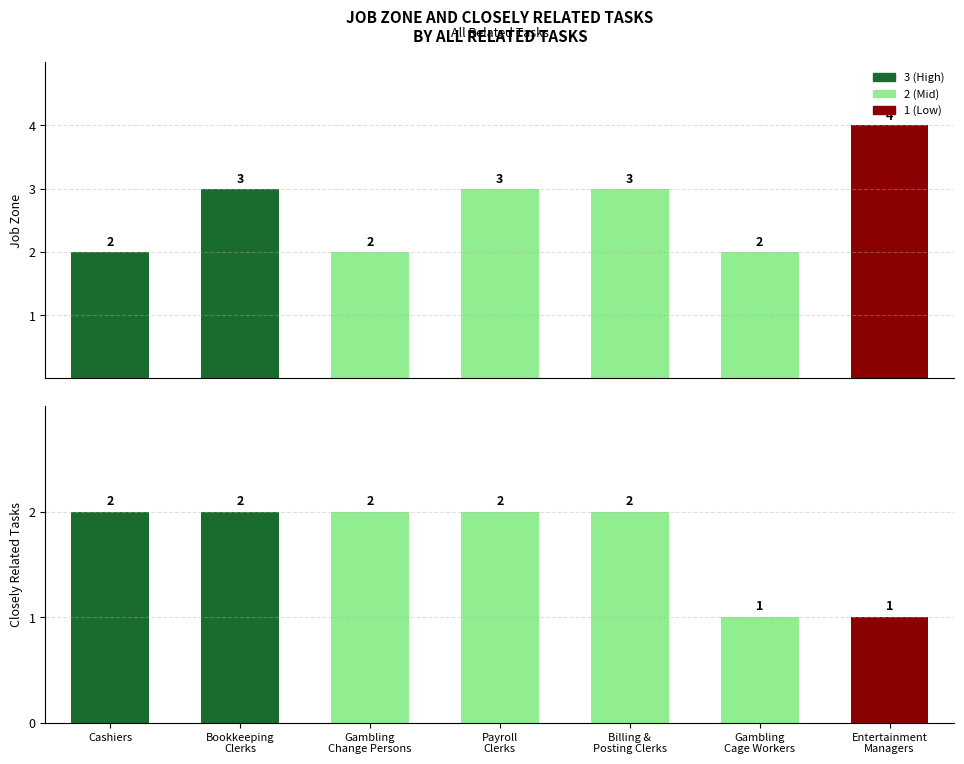

Reading left to right, list all the values displayed in this chart.

Job Zone: Cashiers=2	Bookkeeping, Accounting, and Auditing Clerks=3	Gambling Change Persons=2	Payroll and Timekeeping Clerks=3	Billing and Posting Clerks=3	Gambling Cage Workers=2	Entertainment and Recreation Managers=4
Closely Related Tasks: Cashiers=2	Bookkeeping, Accounting, and Auditing Clerks=2	Gambling Change Persons=2	Payroll and Timekeeping Clerks=2	Billing and Posting Clerks=2	Gambling Cage Workers=1	Entertainment and Recreation Managers=1